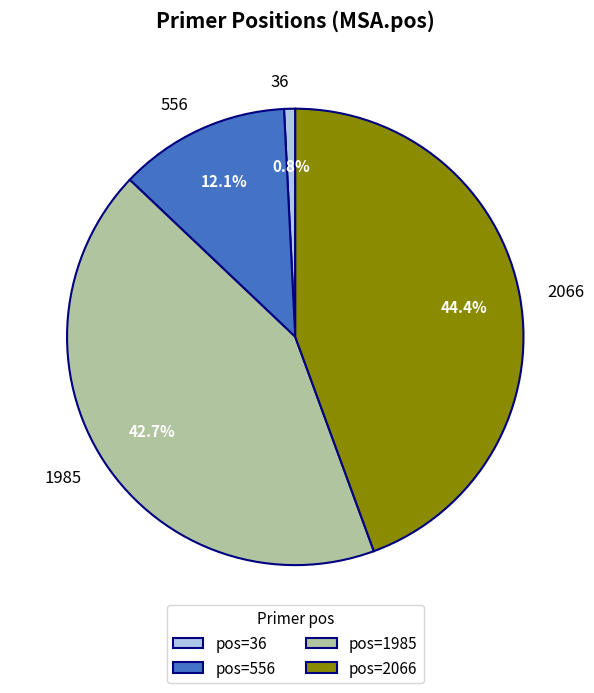

Between pos=2066 and pos=36, which is larger?

pos=2066